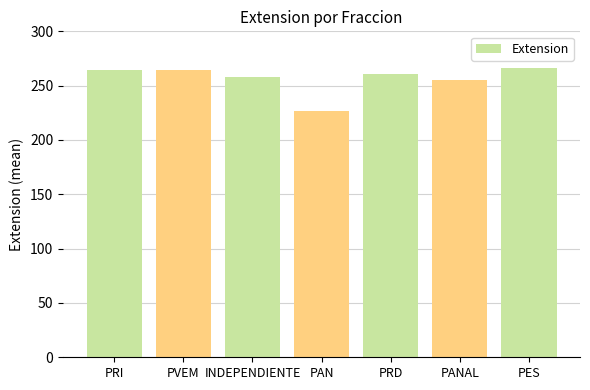

What is the label of the 4th bar from the left?

PAN